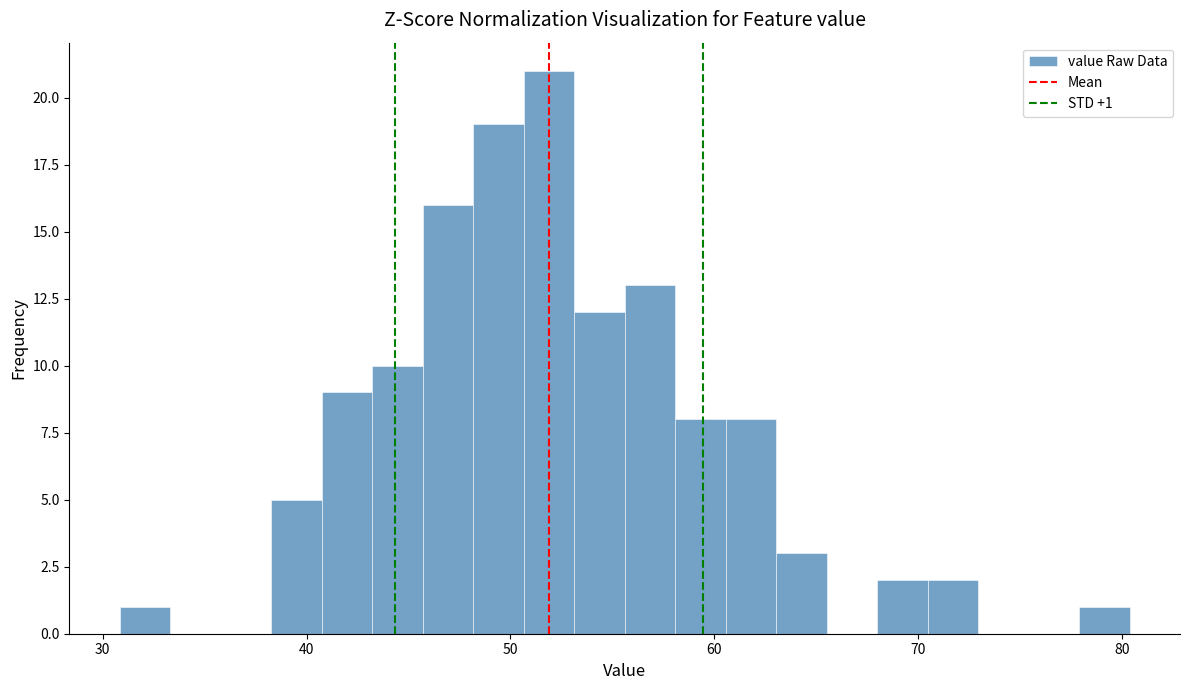

Read against the x-axis, roughly where is the centre of the tallest bar?

52